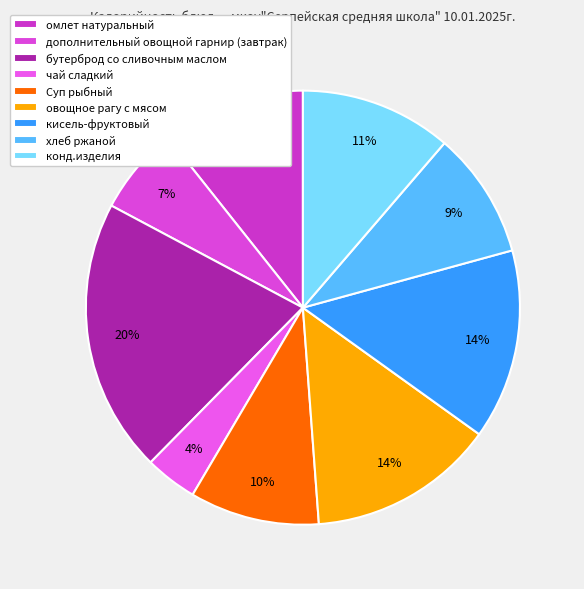

Which slice is the largest?

бутерброд со сливочным маслом